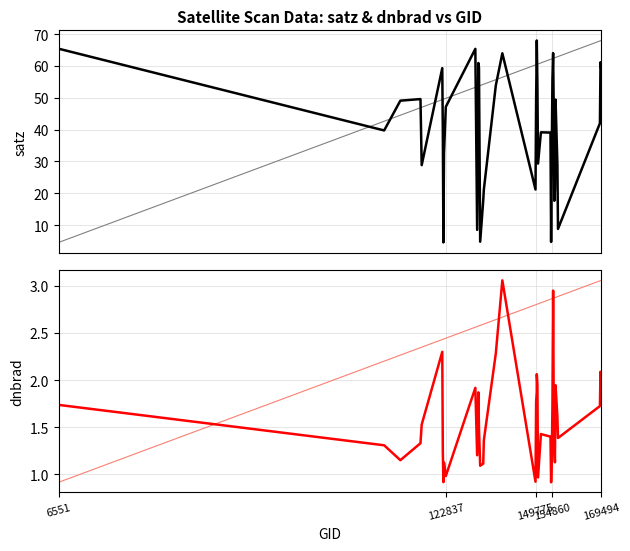

What is the spread (max minus min) of values at 149775?

20.3